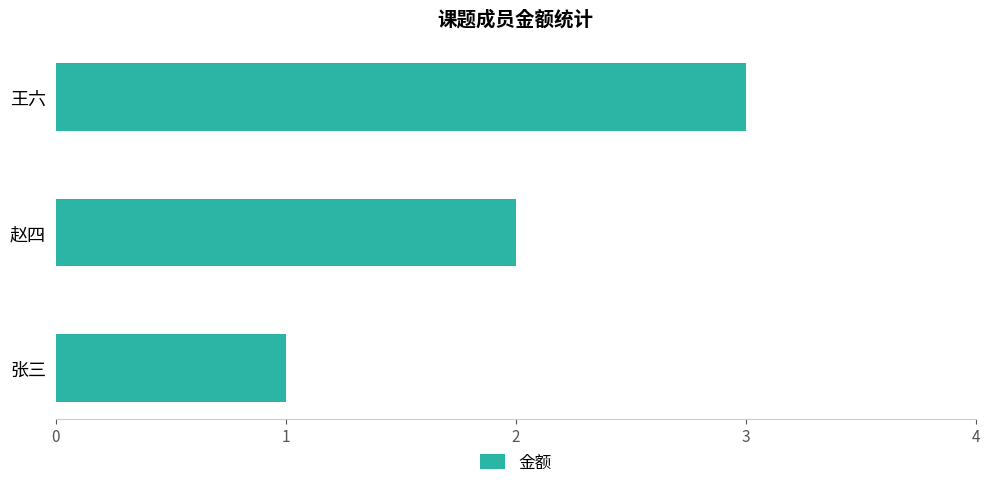

What is the change in value from 赵四 to 王六?

+1